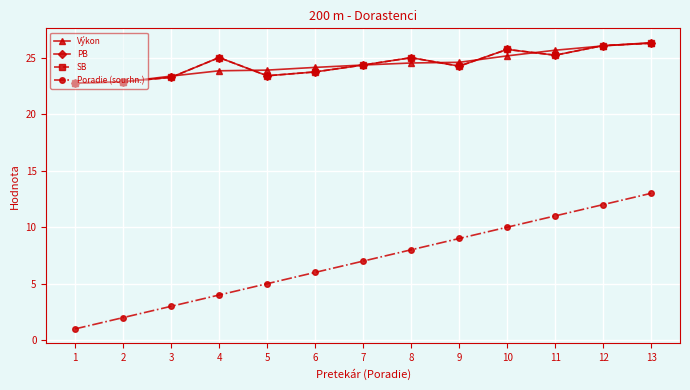

Is this an area chart (filled region under the line)?

No